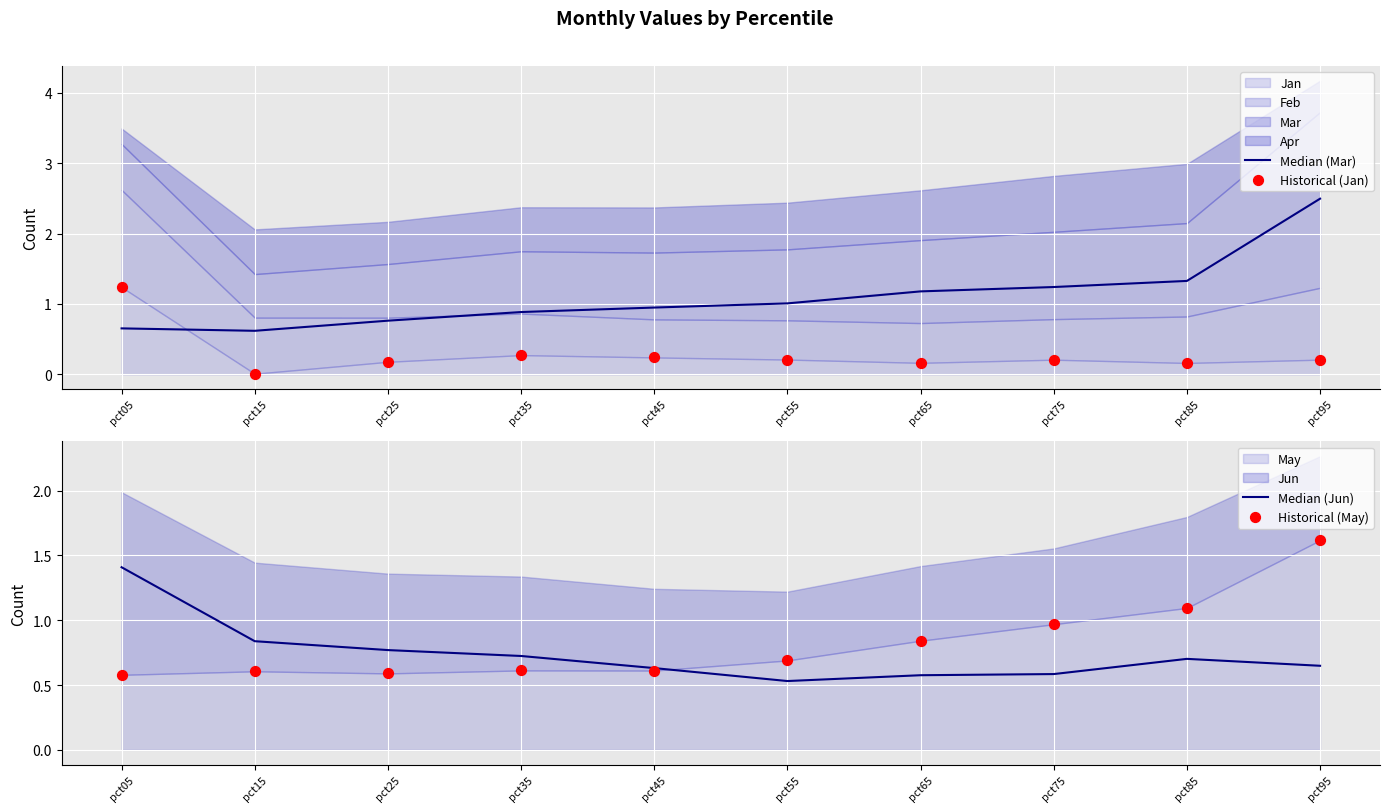

At which category is the sum across all series the highest?

pct95